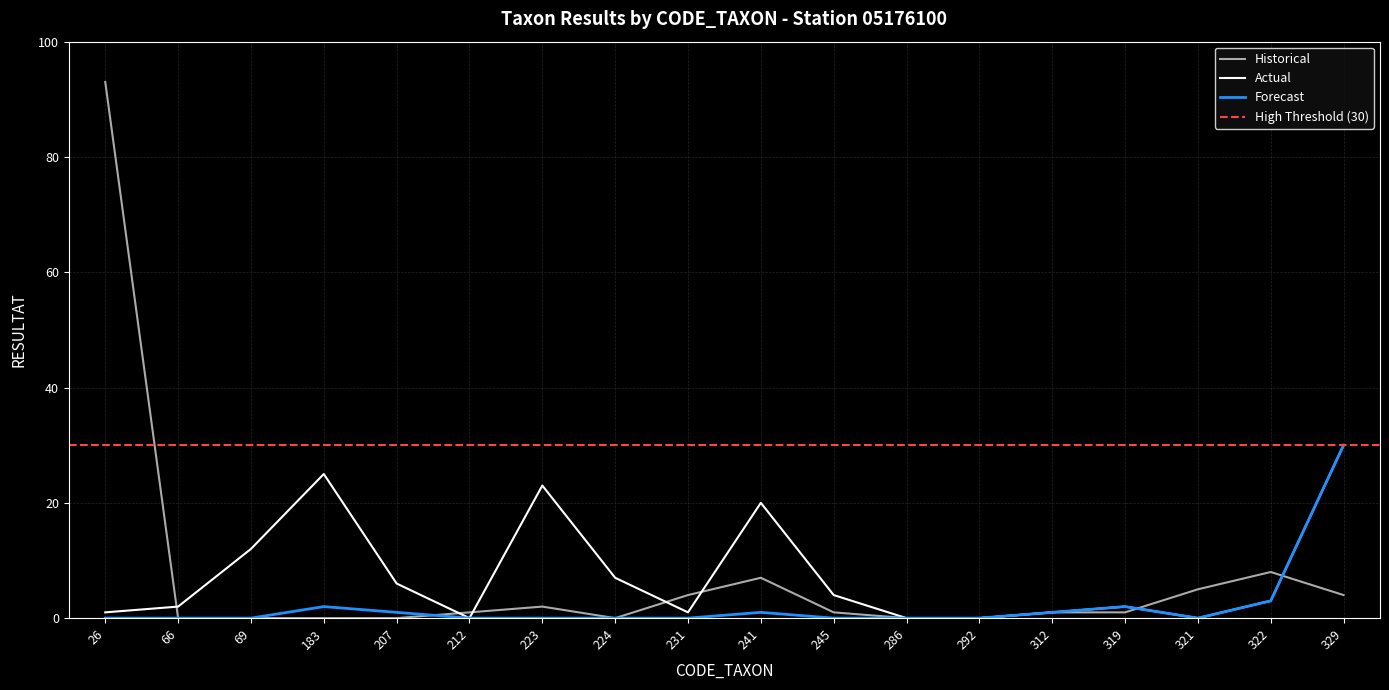

Does the chart display data point markers on the line(s)?

No